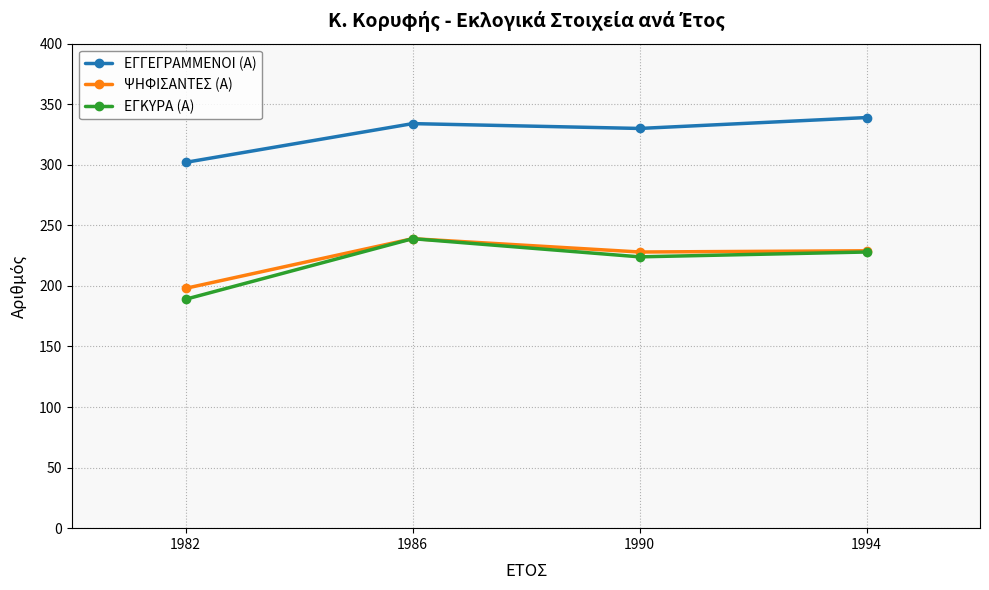

The ΕΓΚΥΡΑ (Α) series shows 224 at 1990. True or false?

True